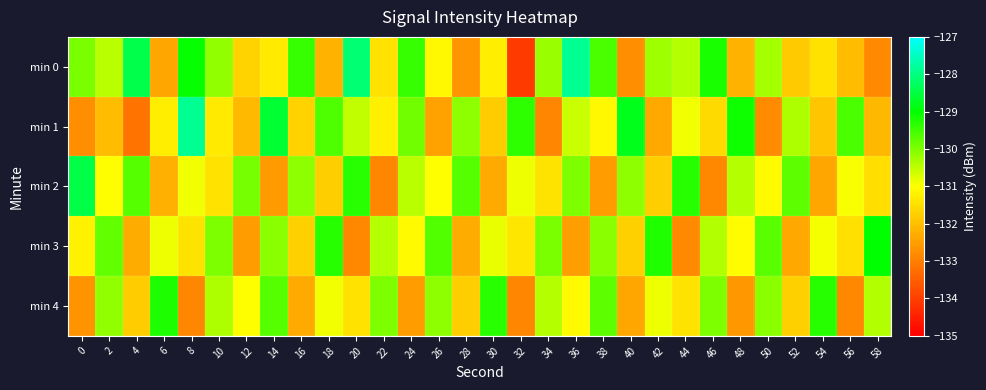

Reading right to left, what are all the values shown in this chart?

min 0: 58=-132.8	56=-132.1	54=-131.5	52=-131.8	50=-130.3	48=-132.2	46=-129.2	44=-130.4	42=-130.2	40=-132.8	38=-129.6	36=-127.8	34=-130.2	32=-134.1	30=-131.3	28=-132.6	26=-131.1	24=-129.4	22=-131.5	20=-128.1	18=-132.2	16=-129.4	14=-131.3	12=-131.7	10=-130.1	8=-129.1	6=-132.4	4=-128.4	2=-130.5	0=-129.9
min 1: 58=-132.1	56=-129.6	54=-131.9	52=-130.3	50=-132.8	48=-129.1	46=-131.6	44=-130.9	42=-132.3	40=-128.8	38=-131.1	36=-130.6	34=-132.9	32=-129.3	30=-131.8	28=-130.1	26=-132.5	24=-129.9	22=-131.2	20=-130.5	18=-129.6	16=-131.7	14=-128.6	12=-132.1	10=-131.3	8=-127.8	6=-131.3	4=-133.2	2=-132.1	0=-132.8
min 2: 58=-131.5	56=-130.9	54=-132.4	52=-129.7	50=-131.1	48=-130.4	46=-132.9	44=-129.3	42=-131.8	40=-130.1	38=-132.5	36=-130.0	34=-131.4	32=-130.9	30=-132.3	28=-129.7	26=-131.0	24=-130.4	22=-132.9	20=-129.3	18=-131.8	16=-130.1	14=-132.6	12=-129.9	10=-131.5	8=-130.9	6=-132.2	4=-129.7	2=-131.0	0=-128.5
min 3: 58=-129.0	56=-131.5	54=-130.9	52=-132.4	50=-129.7	48=-131.0	46=-130.4	44=-132.8	42=-129.3	40=-131.7	38=-130.1	36=-132.5	34=-130.0	32=-131.4	30=-130.8	28=-132.3	26=-129.6	24=-131.1	22=-130.4	20=-132.9	18=-129.3	16=-131.7	14=-130.1	12=-132.5	10=-130.0	8=-131.4	6=-130.9	4=-132.3	2=-129.8	0=-131.2
min 4: 58=-130.4	56=-132.8	54=-129.3	52=-131.7	50=-130.1	48=-132.6	46=-130.0	44=-131.4	42=-130.9	40=-132.4	38=-129.7	36=-131.1	34=-130.4	32=-132.9	30=-129.3	28=-131.8	26=-130.1	24=-132.6	22=-130.0	20=-131.4	18=-130.9	16=-132.3	14=-129.7	12=-131.0	10=-130.4	8=-132.9	6=-129.2	4=-131.8	2=-130.1	0=-132.7